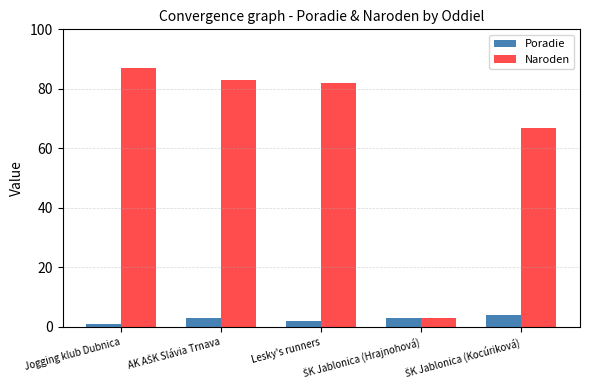

Reading left to right, what are all the values shown in this chart?

Poradie: 1	3	2	3	4
Naroden: 87	83	82	3	67